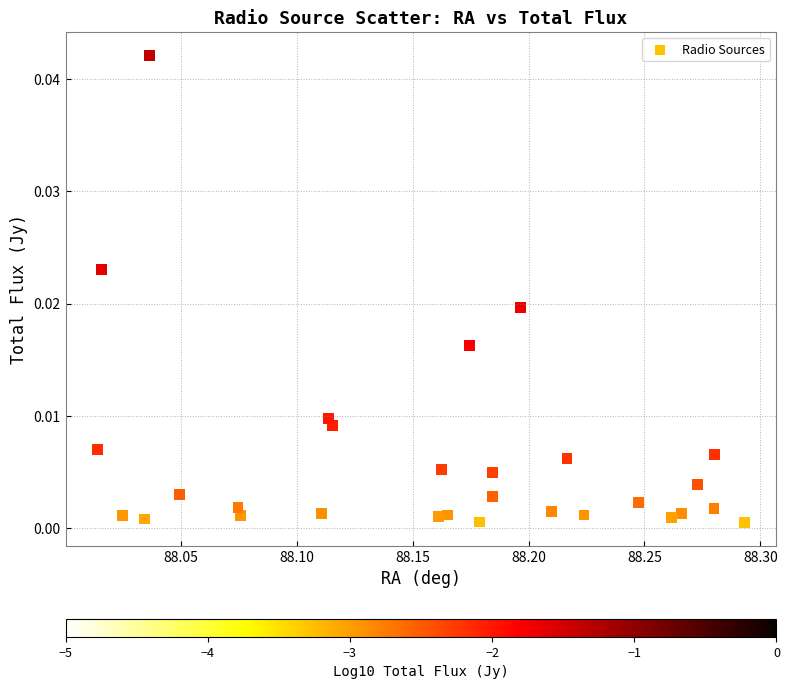

What is the range of X values (max minus min)?

0.3